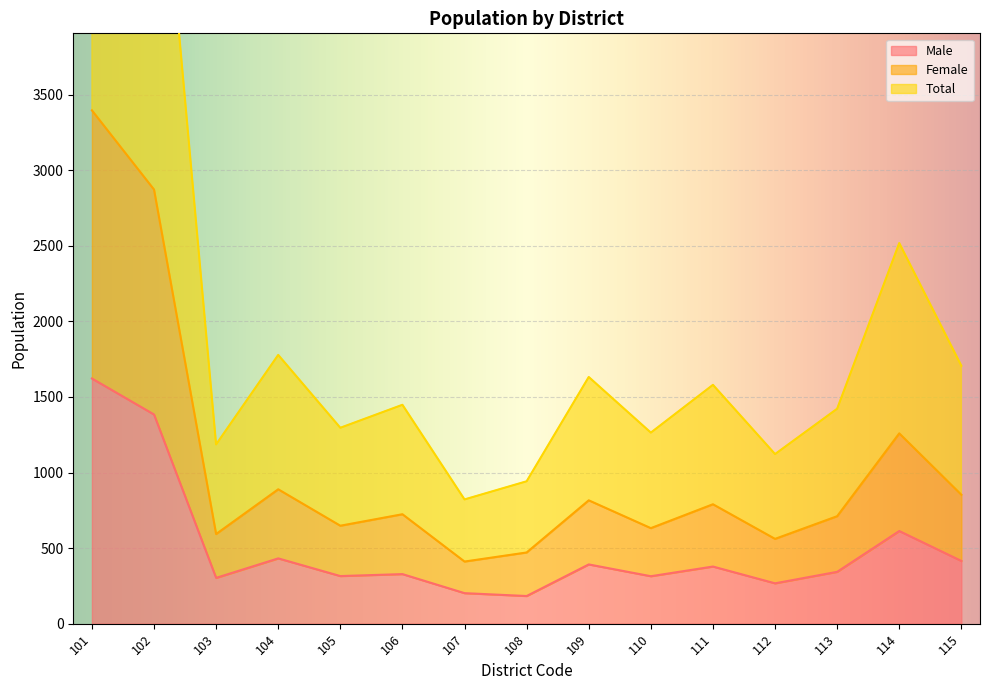

Rank the categories by Total value from lowest to highest.

107, 108, 112, 103, 110, 105, 113, 106, 111, 109, 115, 104, 114, 102, 101